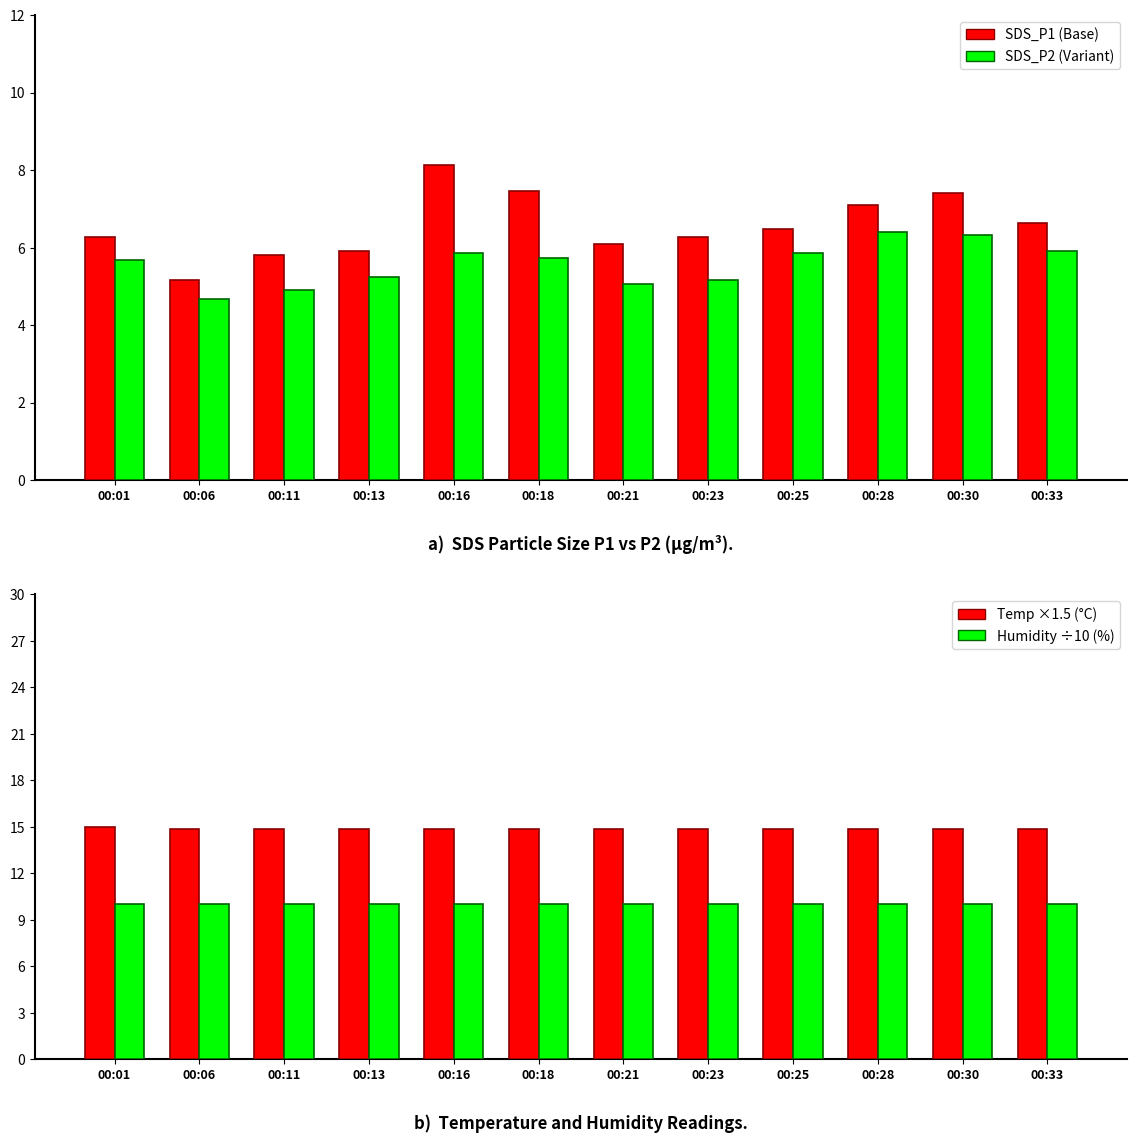

Is the value of SDS_P2 at 00:16 greater than the value of Humidity (scaled) at 00:16?

No